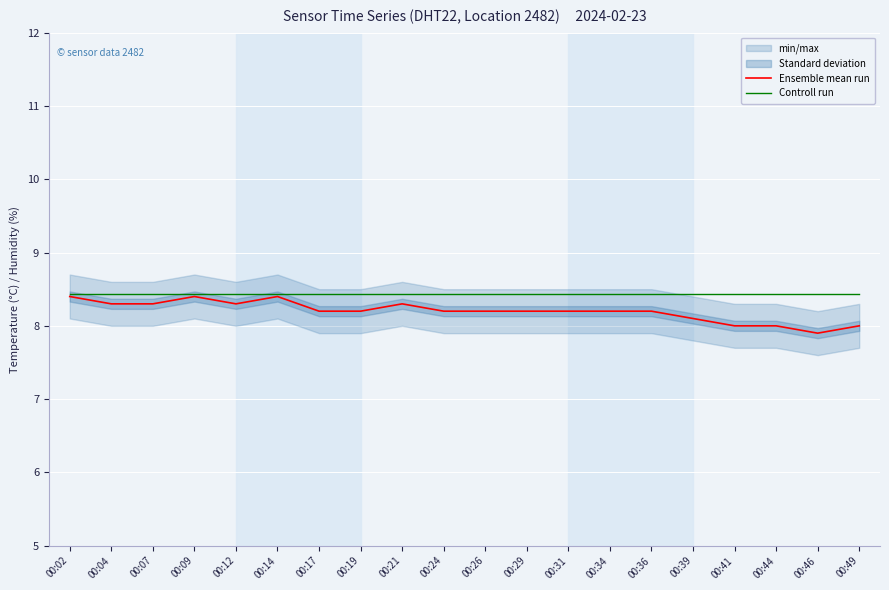

Rank the series by their average value, from highest to lowest.

Controll run, Ensemble mean run